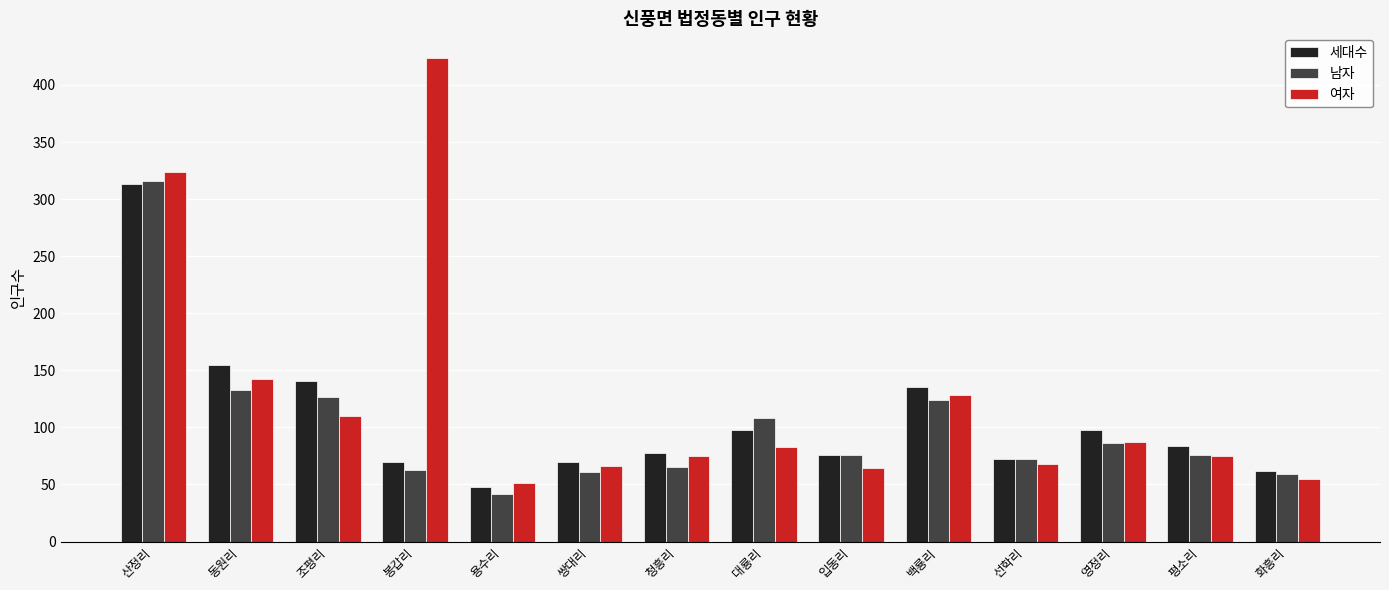

The value of 남자 at 영정리 is 121. True or false?

False